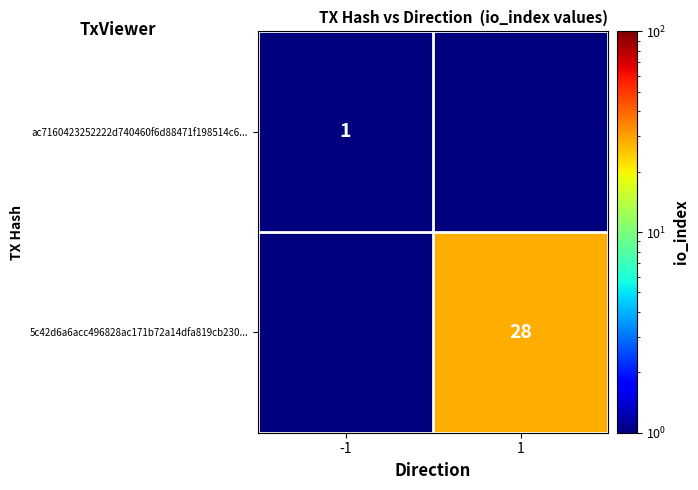

Which label corresponds to the smallest value in the chart?

1